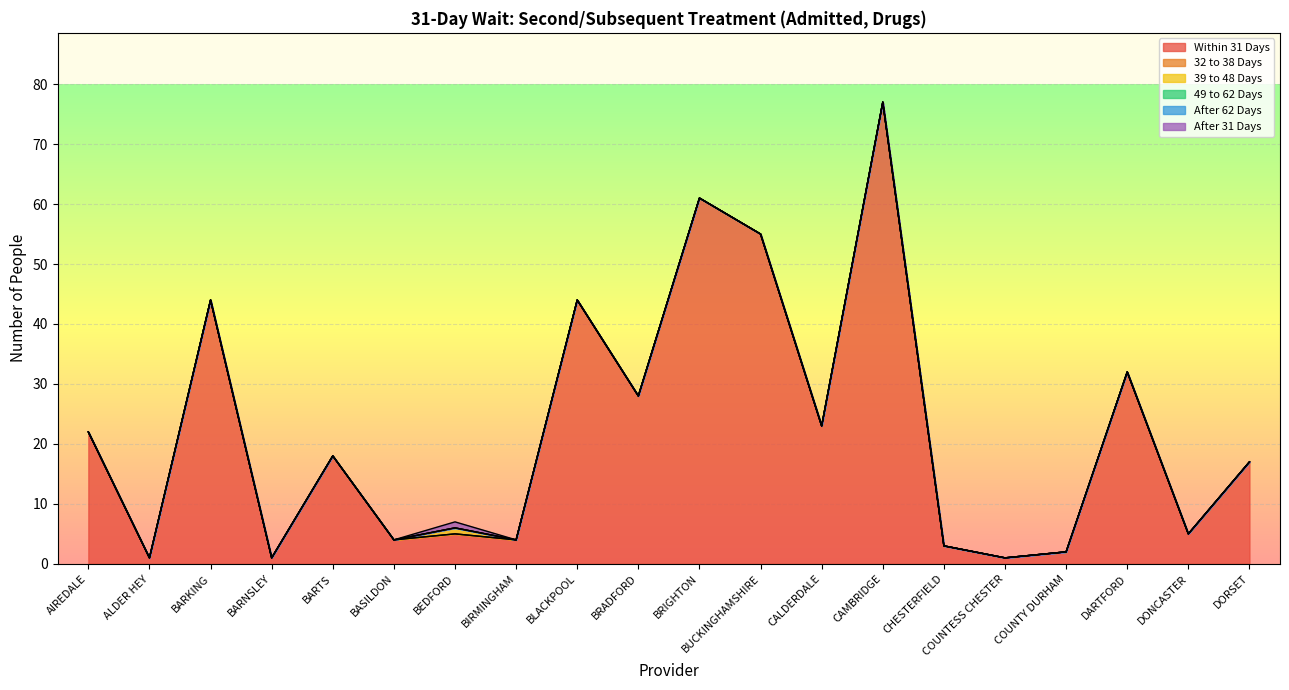

Is it true that After 31 Days equals 0 at ALDER HEY?

False